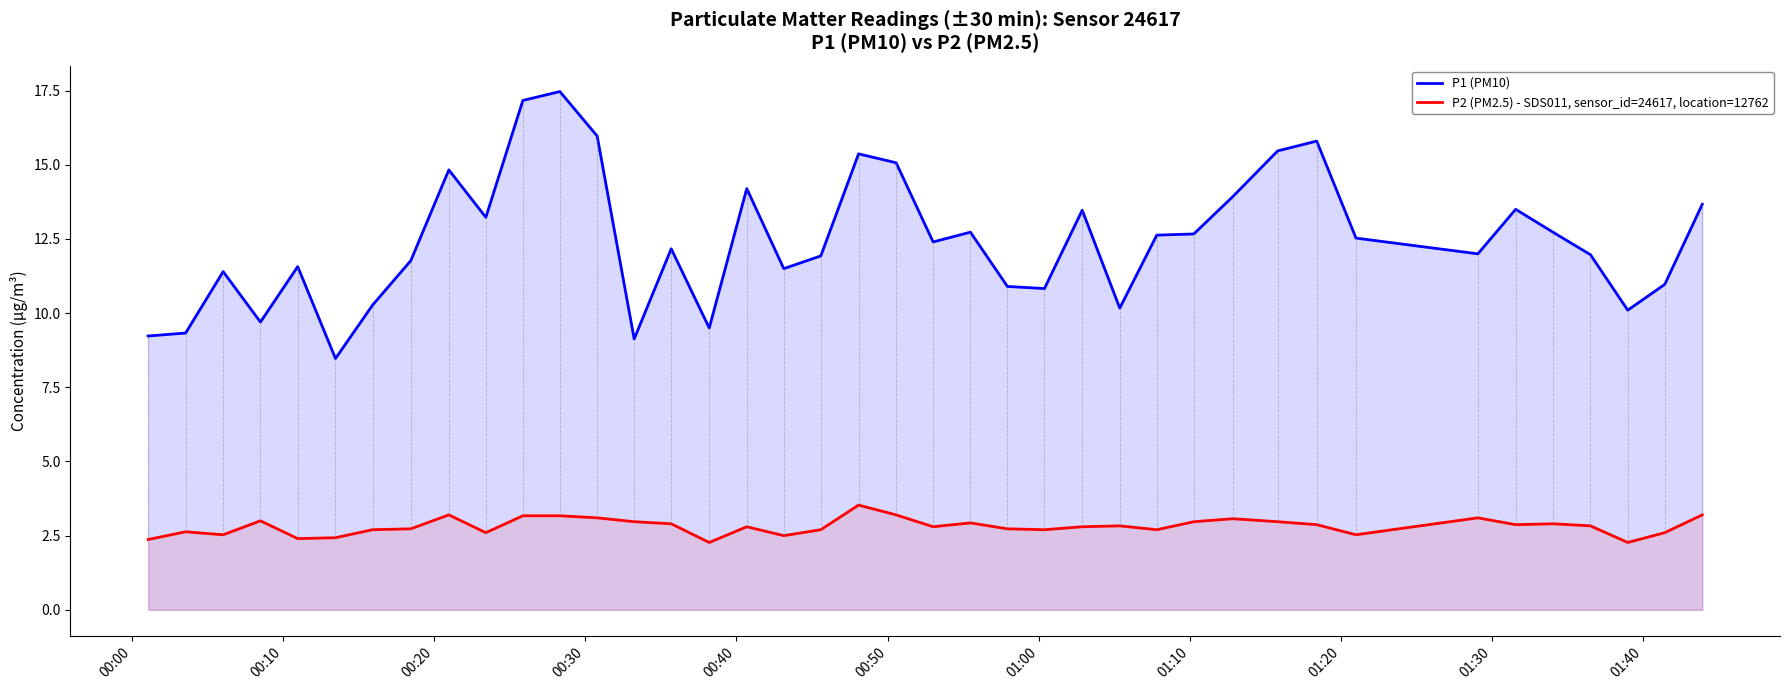

What is the difference between the maximum and minimum values in the P1 (PM10) series?

9.0